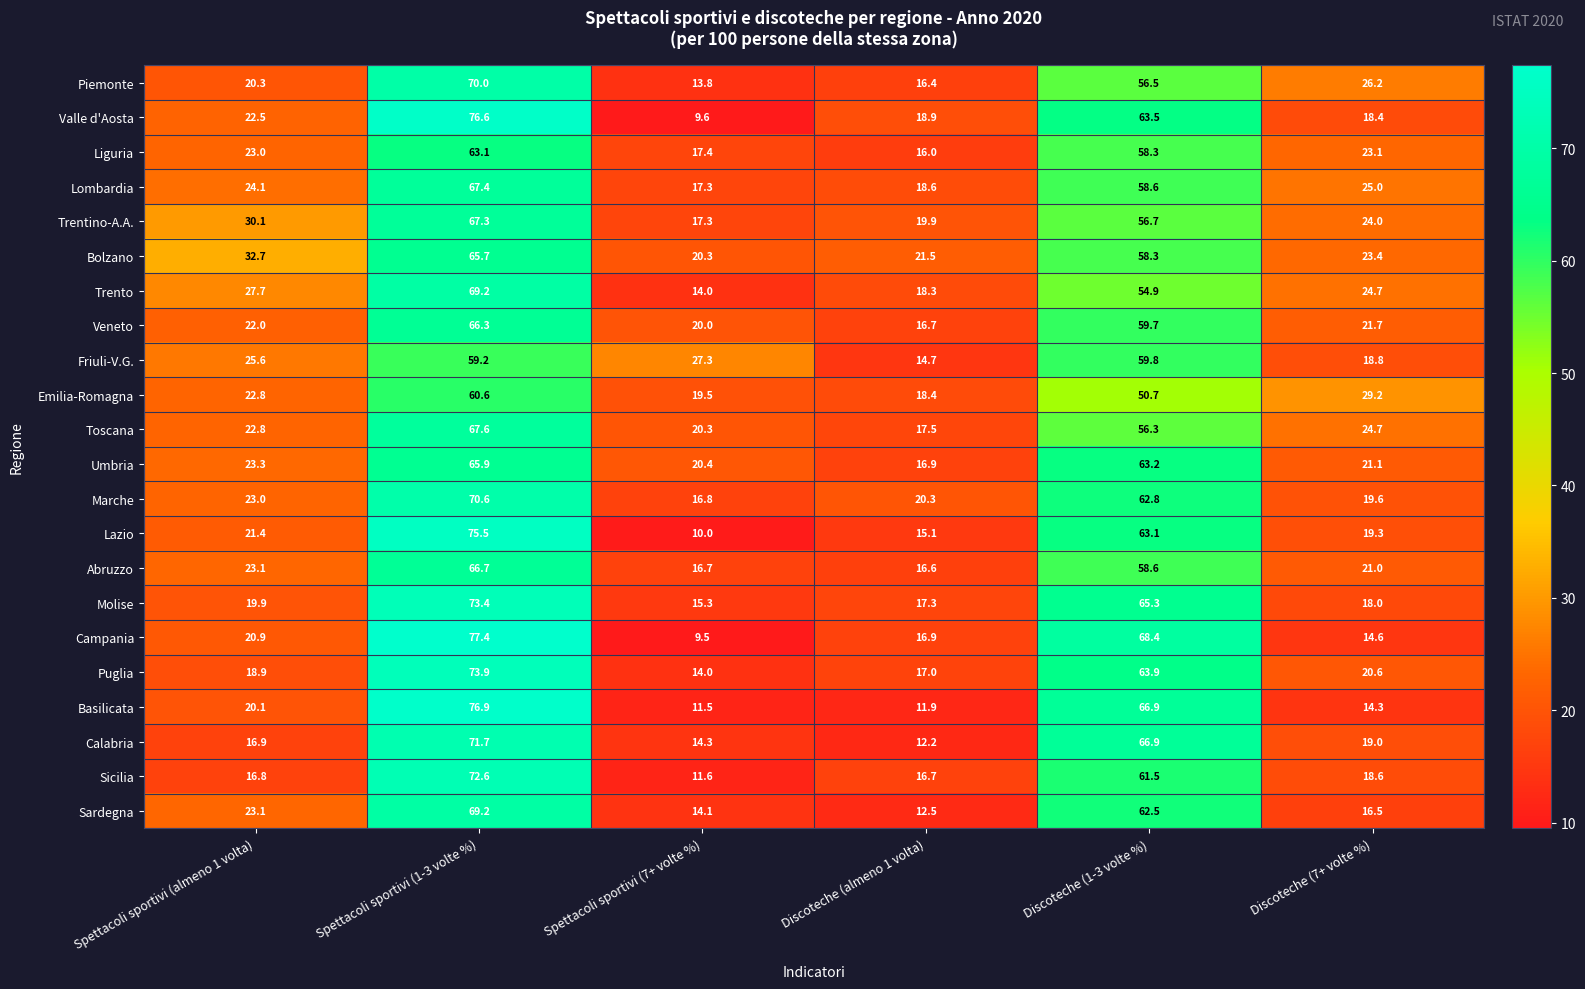

Which label corresponds to the largest value in the chart?

Spettacoli sportivi (1-3 volte %)